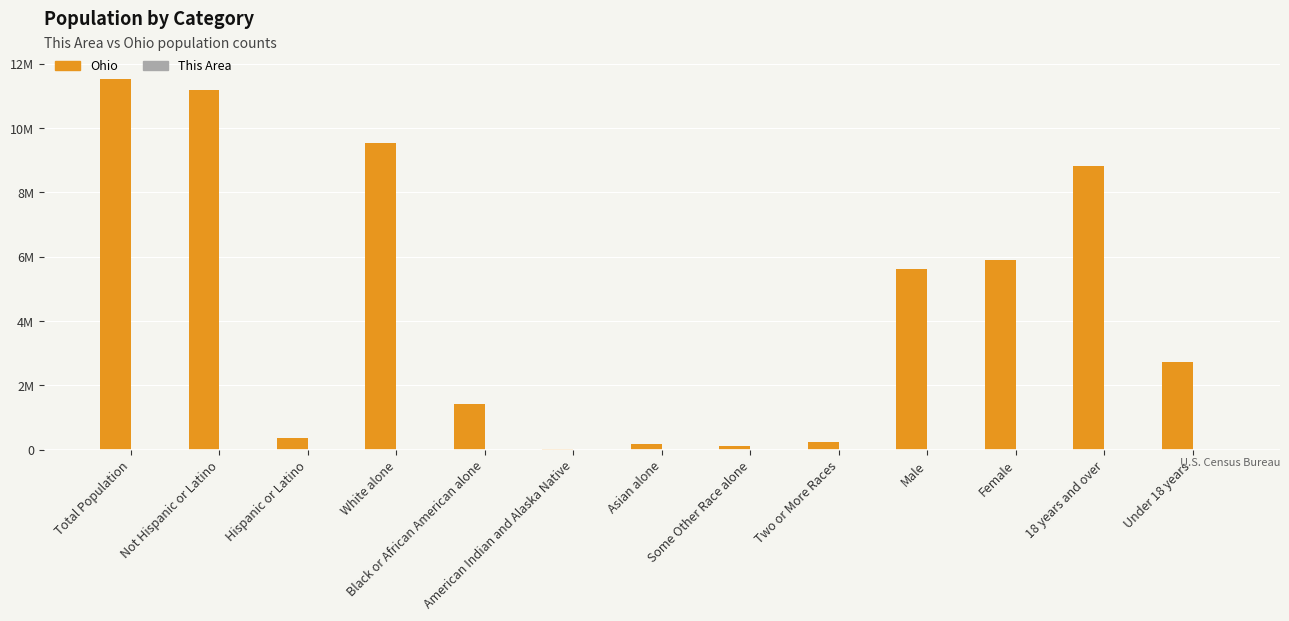

What is the difference between the Ohio values at Some Other Race alone and Hispanic or Latino?

224644